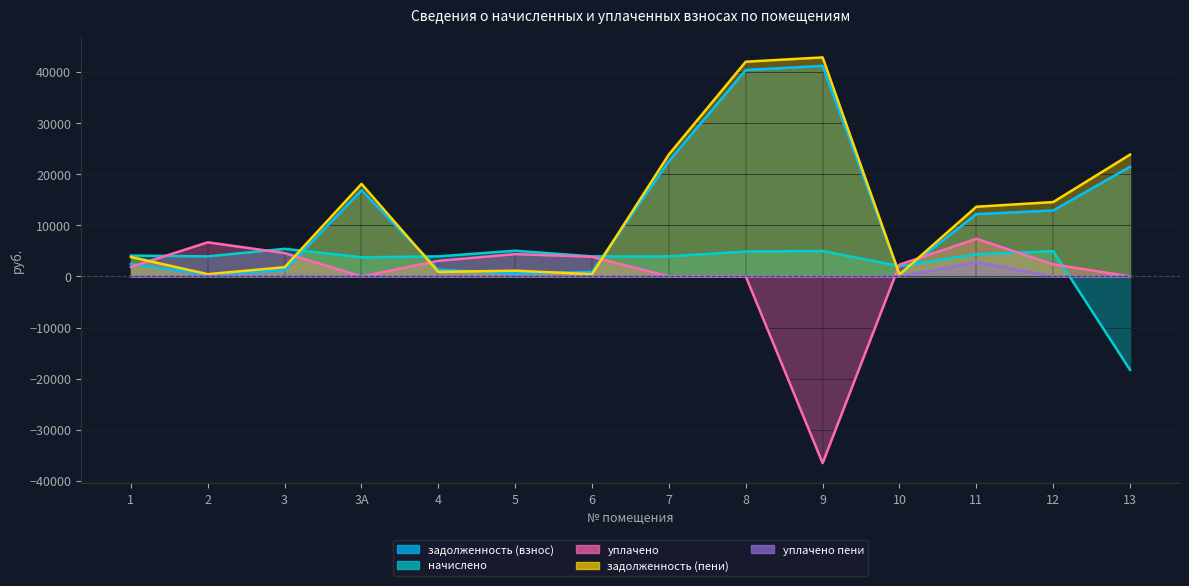

True or false: задолженность (взнос) has a value of 1305.6 at 4.

True